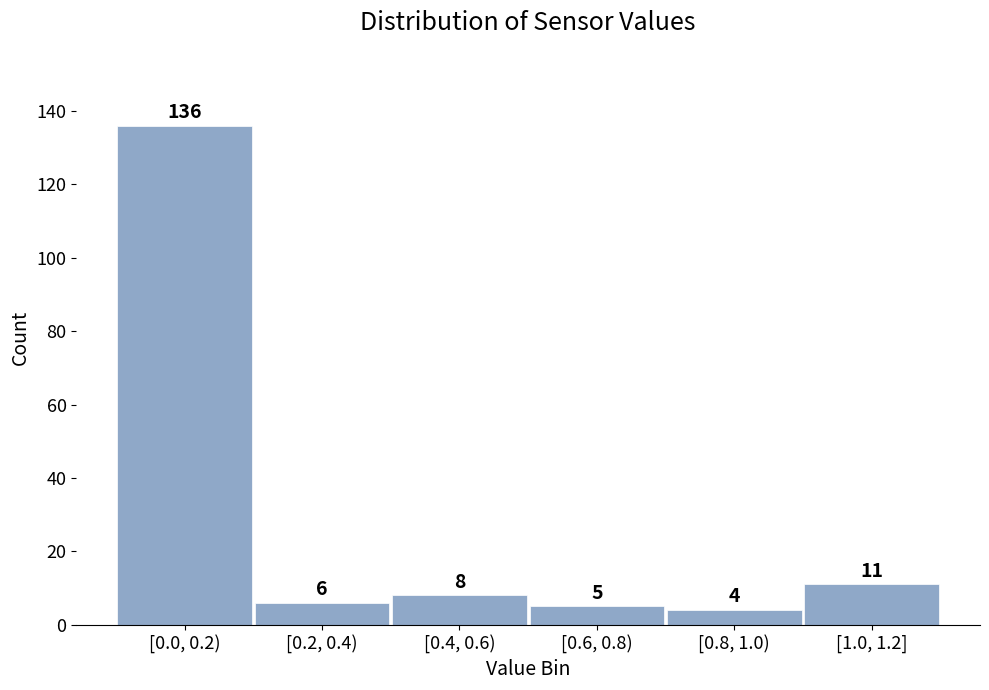

Reading left to right, list all the values displayed in this chart.

136	6	8	5	4	11